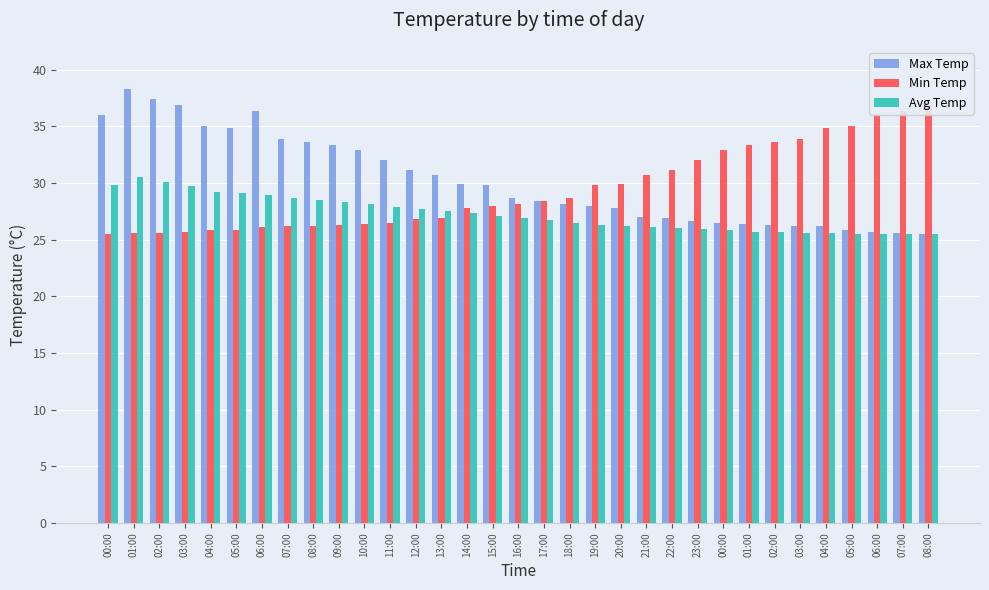

What is the value of the Avg Temp bar at the 5th from the left?

29.2